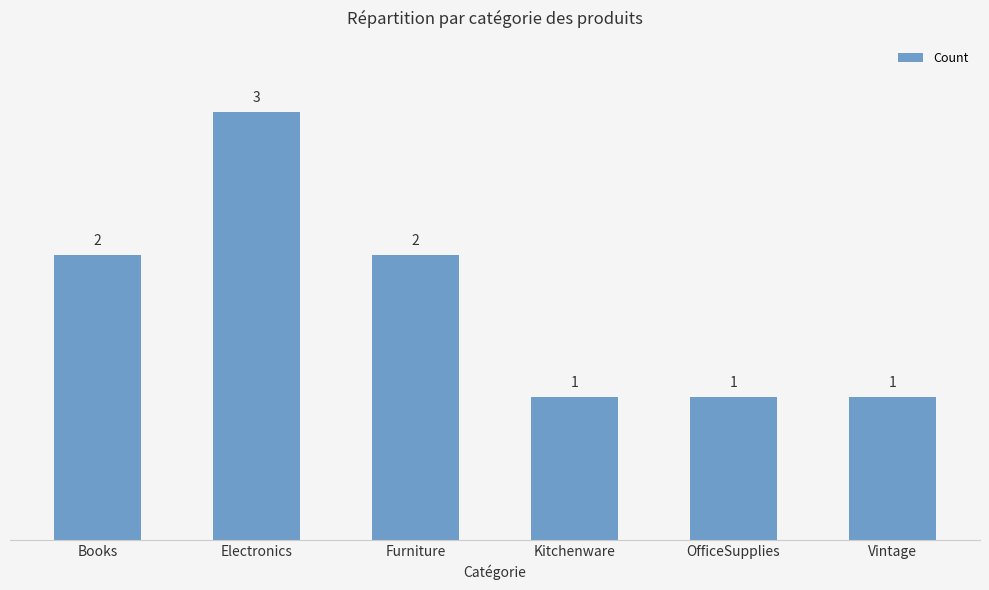

Reading left to right, transcribe all the data shown in this chart.

2	3	2	1	1	1